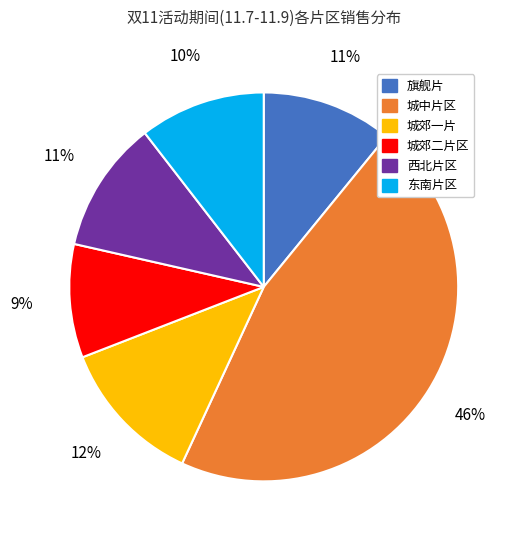

Does any single category account for the majority?

No